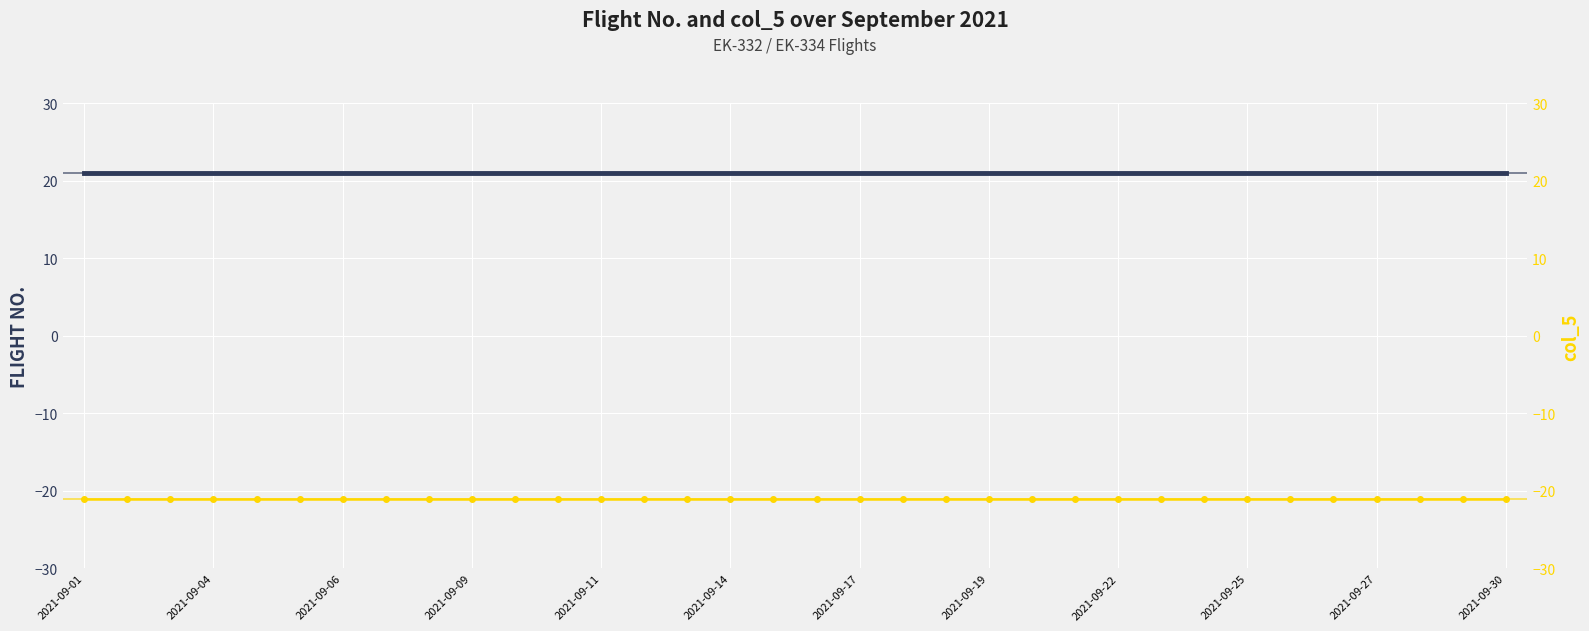

At which category does the chart reach its peak across all series?

2021-09-01